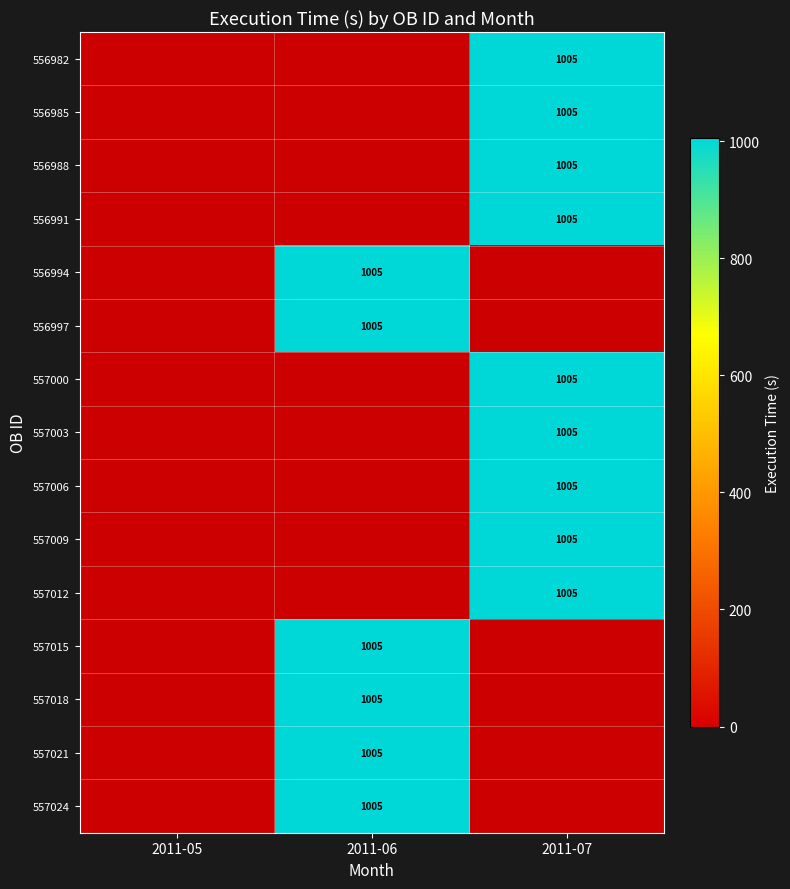

Is the value of 556997 at 2011-06 greater than the value of 556982 at 2011-07?

No